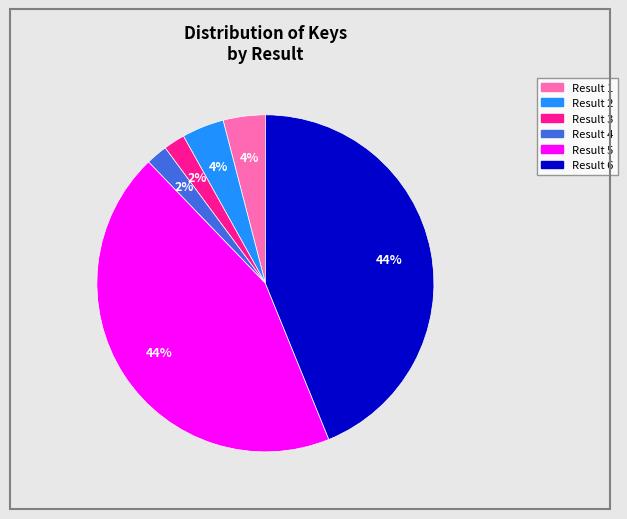

Is there a majority slice in this chart?

No